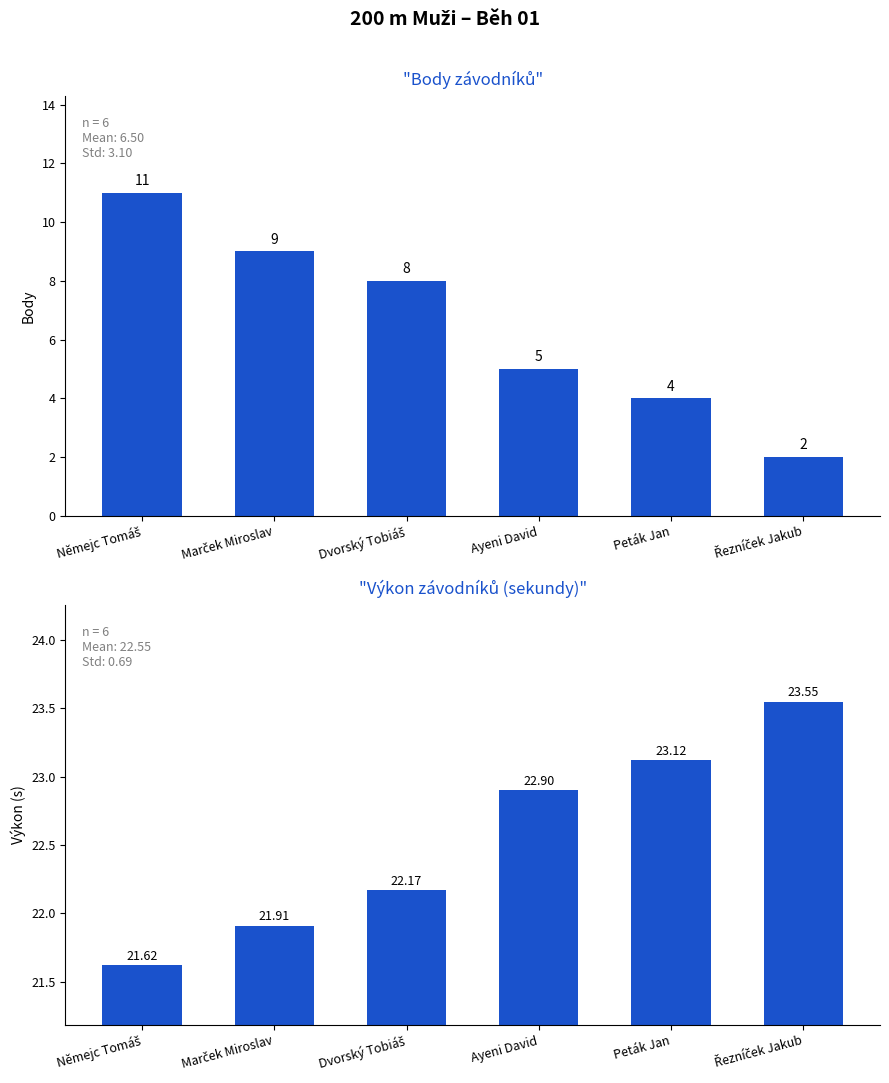

At which category is the sum across all series the highest?

Němejc Tomáš